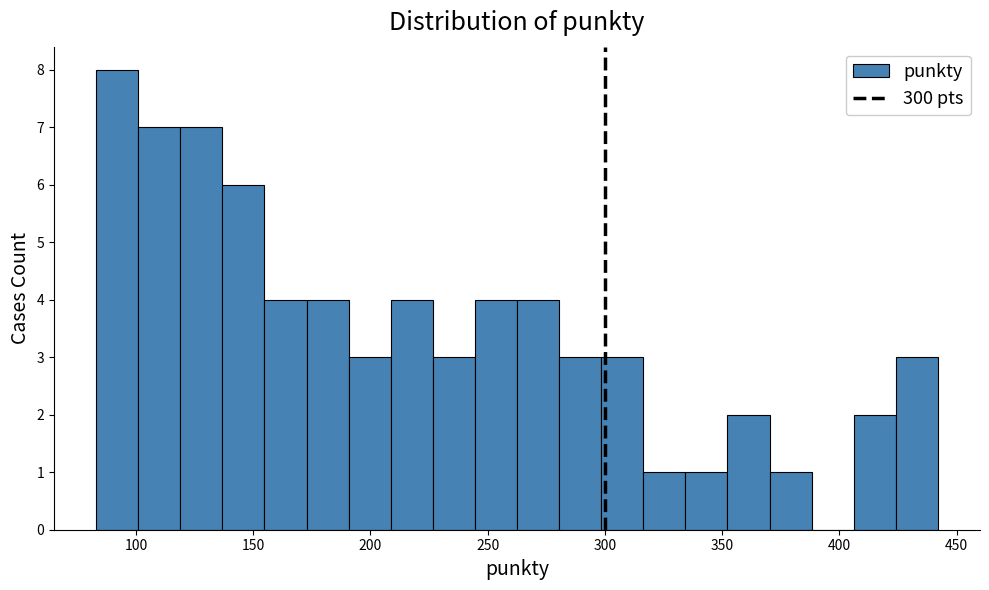

Read against the x-axis, roughly where is the centre of the tallest bar?

90